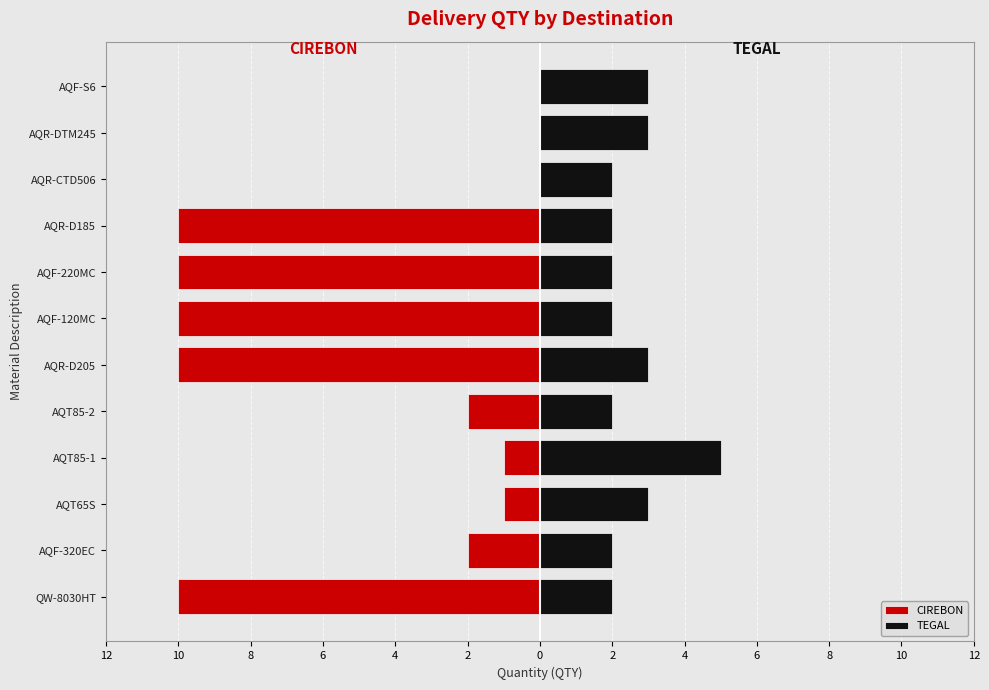

What is the sum of the CIREBON values at AQR-DTM245 and AQR-D205?

-10